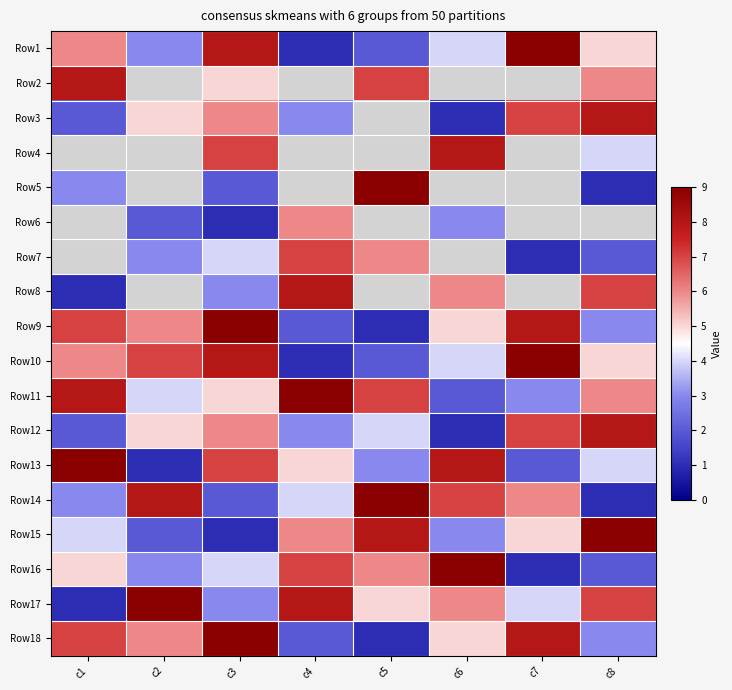

The value of Row16 at c1 is 5.0. True or false?

True